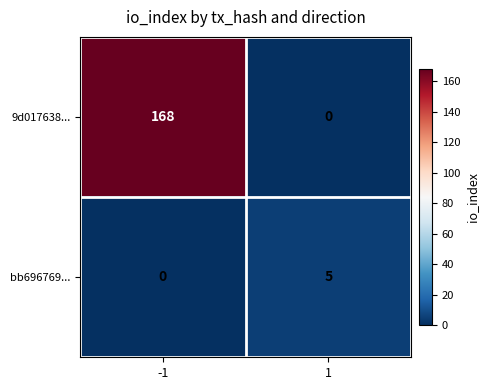

Which category has the highest value across all series?

-1